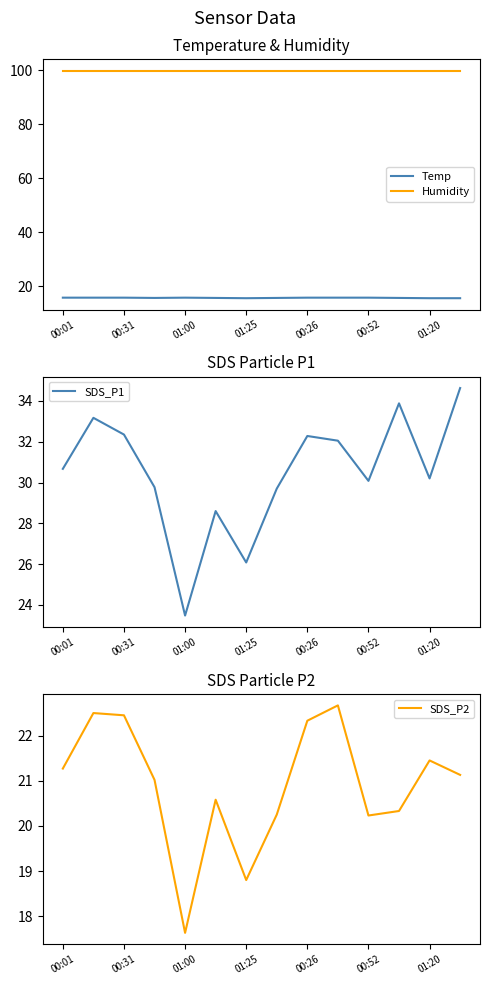

What is the minimum value for Temp?

15.6